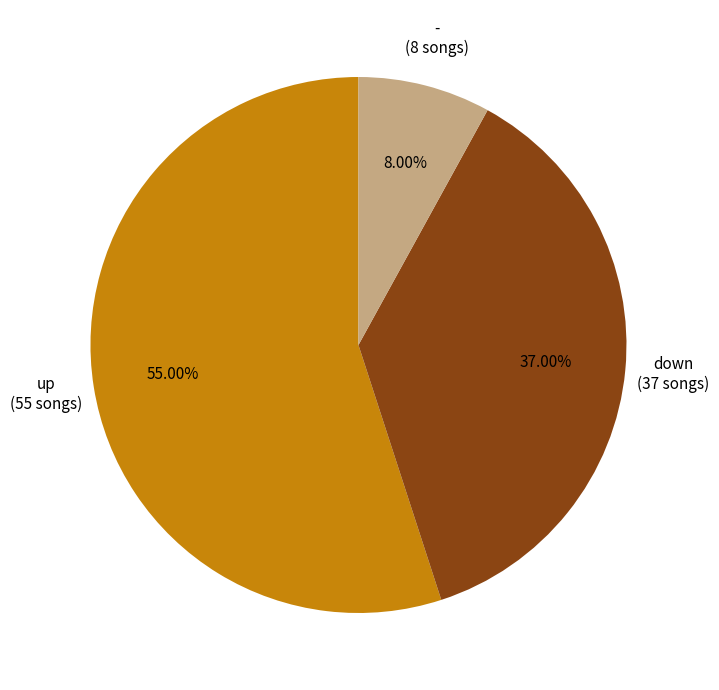

Is there any slice that represents more than half of the pie?

Yes